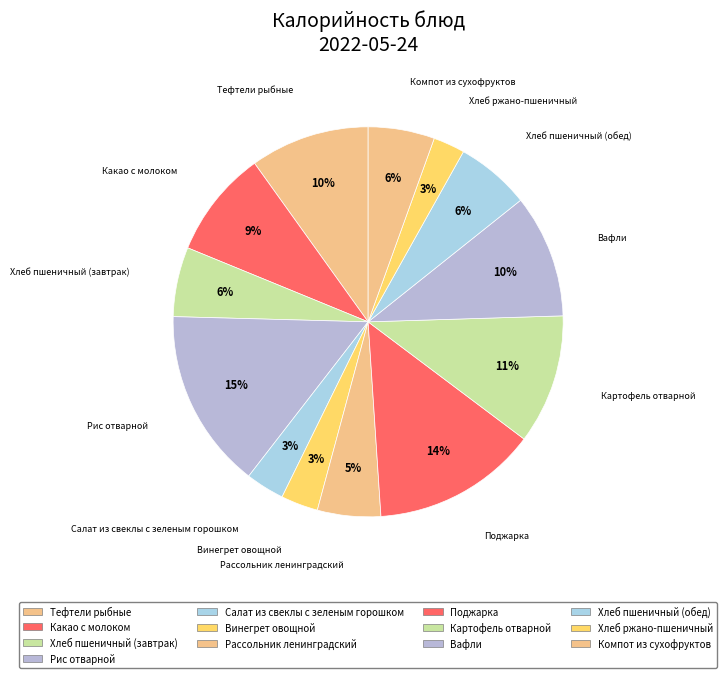

How many segments does this pie chart have?

13